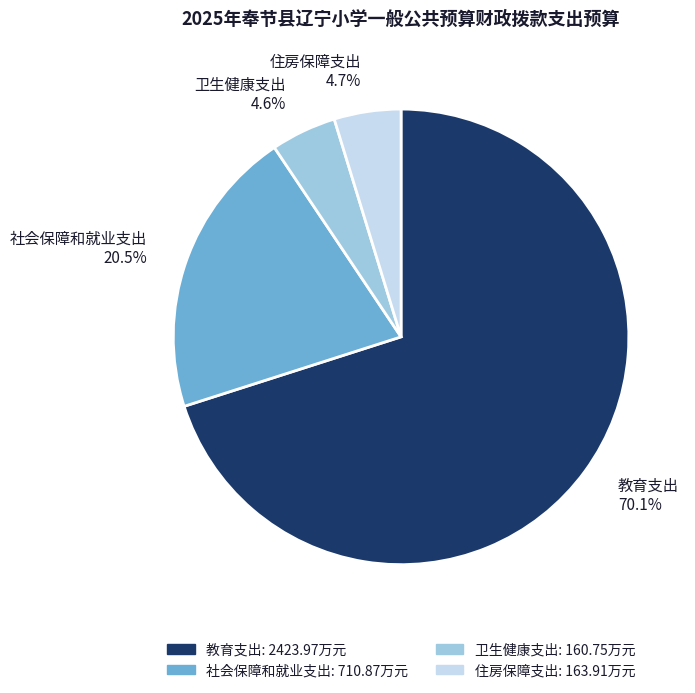

Which slice is the largest?

教育支出